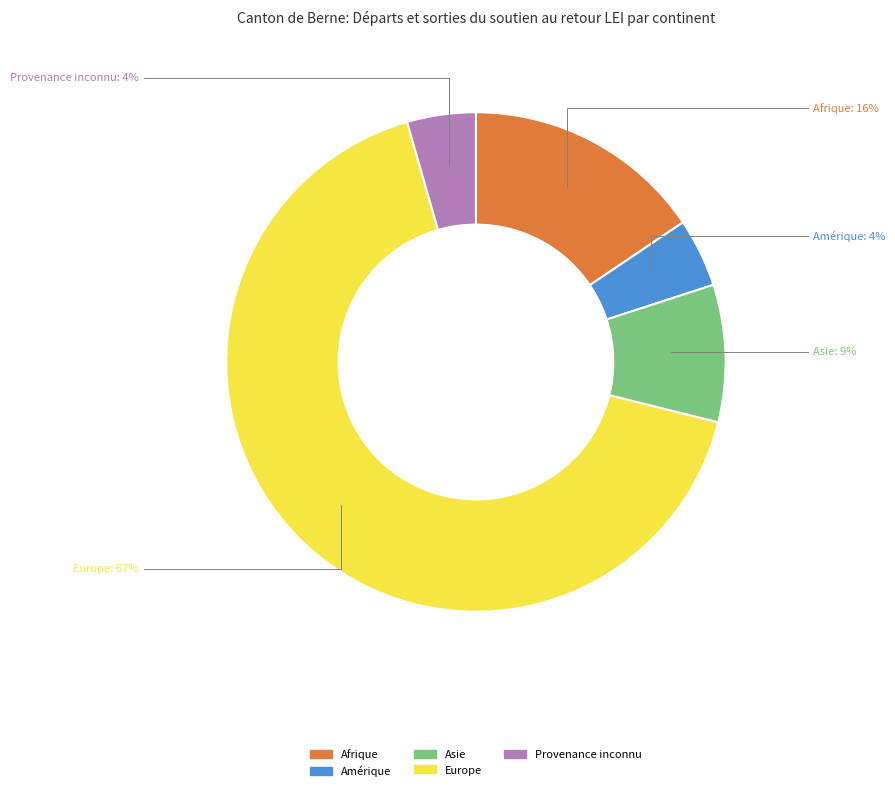

Does any single category account for the majority?

Yes